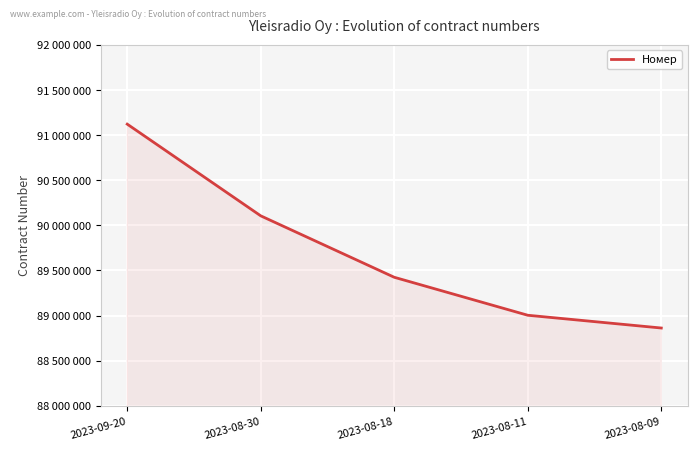

What is the average value?

89703405